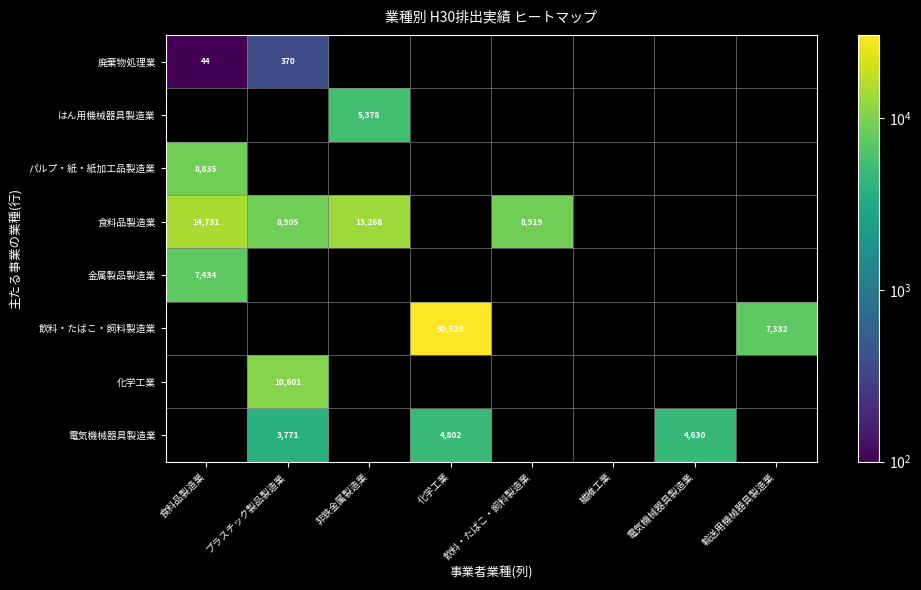

What is the smallest value displayed?

44.0